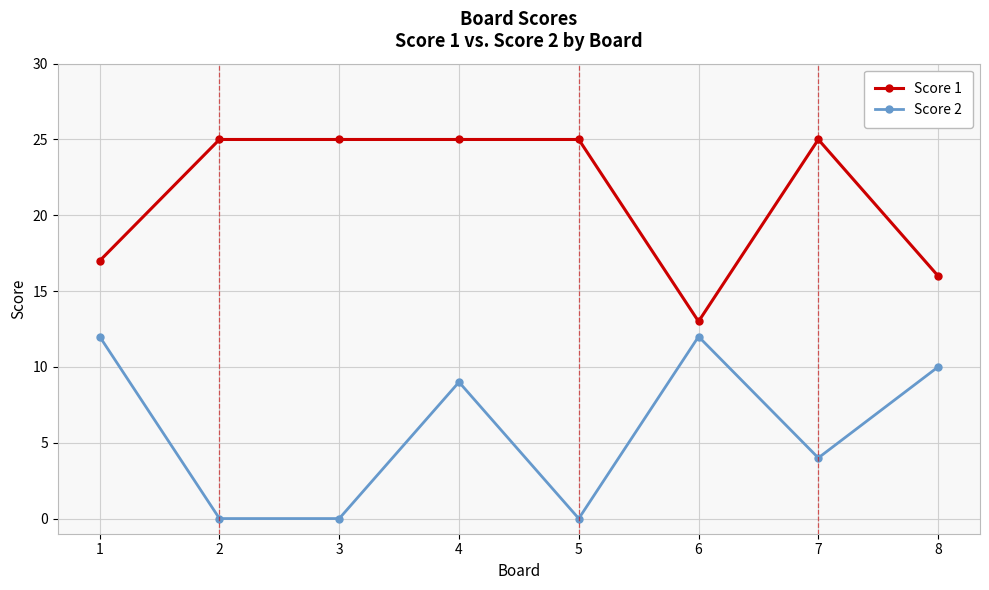

In Score 2, how many points are higher than both neighbors (excluding endpoints)?

2